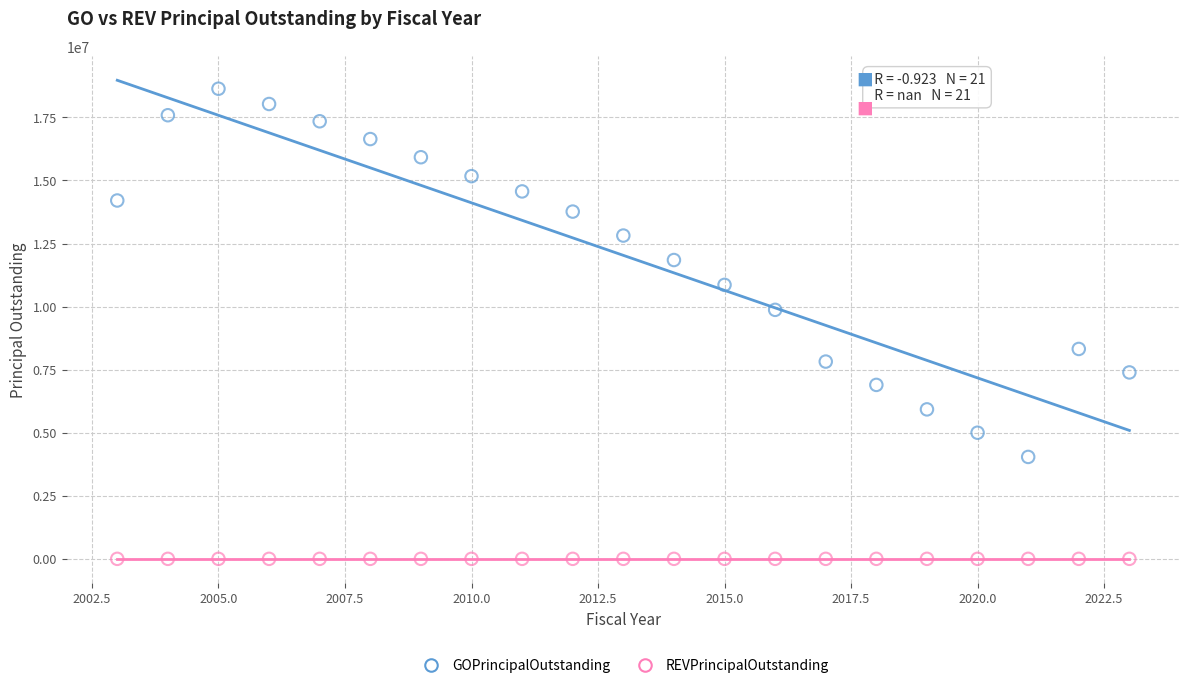

Across all series, what Y value is closest to 9317500?

9870000